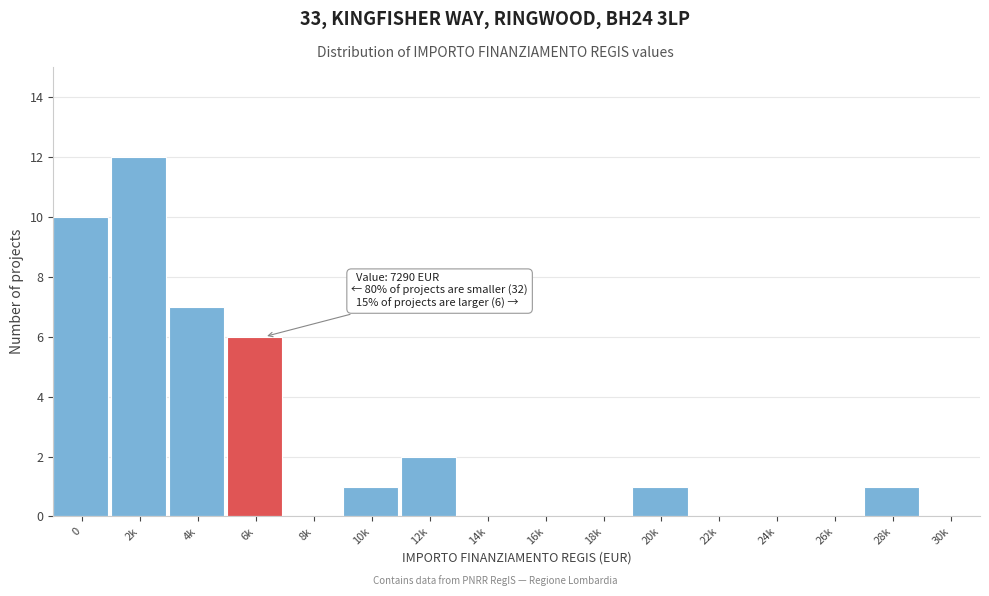

Reading left to right, transcribe all the data shown in this chart.

0=10	2k=12	4k=7	6k=6	8k=0	10k=1	12k=2	14k=0	16k=0	18k=0	20k=1	22k=0	24k=0	26k=0	28k=1	30k=0